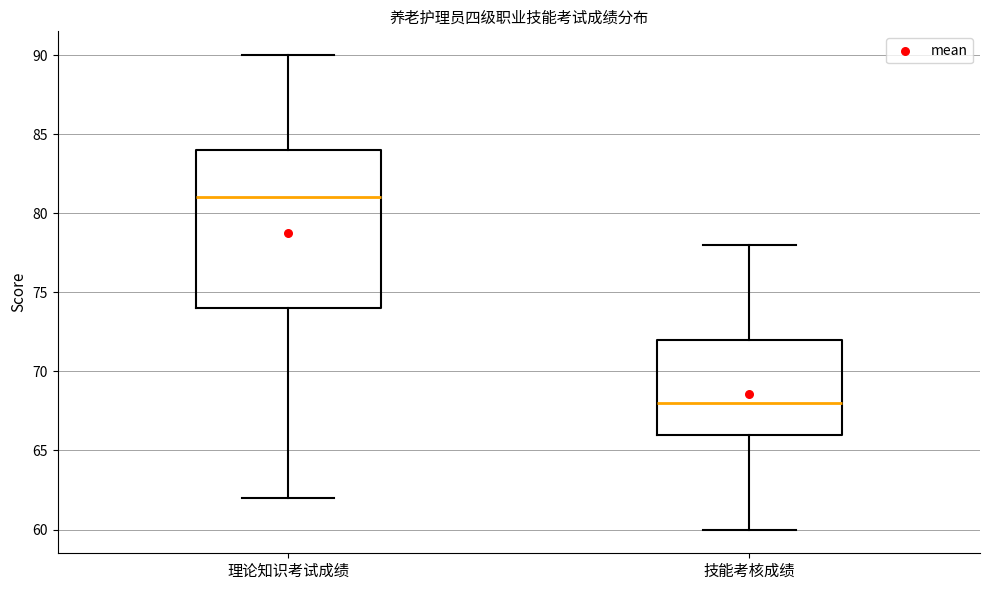

Reading left to right, transcribe this box plot: for each box, give where its median line is, the range the box spans, and where its two whiskers end, as read against the y-axis. The values are not printed on the chart, so give them approximately, as read against the axis.

理论知识考试成绩: median 81, box 74 to 84, whiskers 62 to 90
技能考核成绩: median 68, box 66 to 72, whiskers 60 to 78